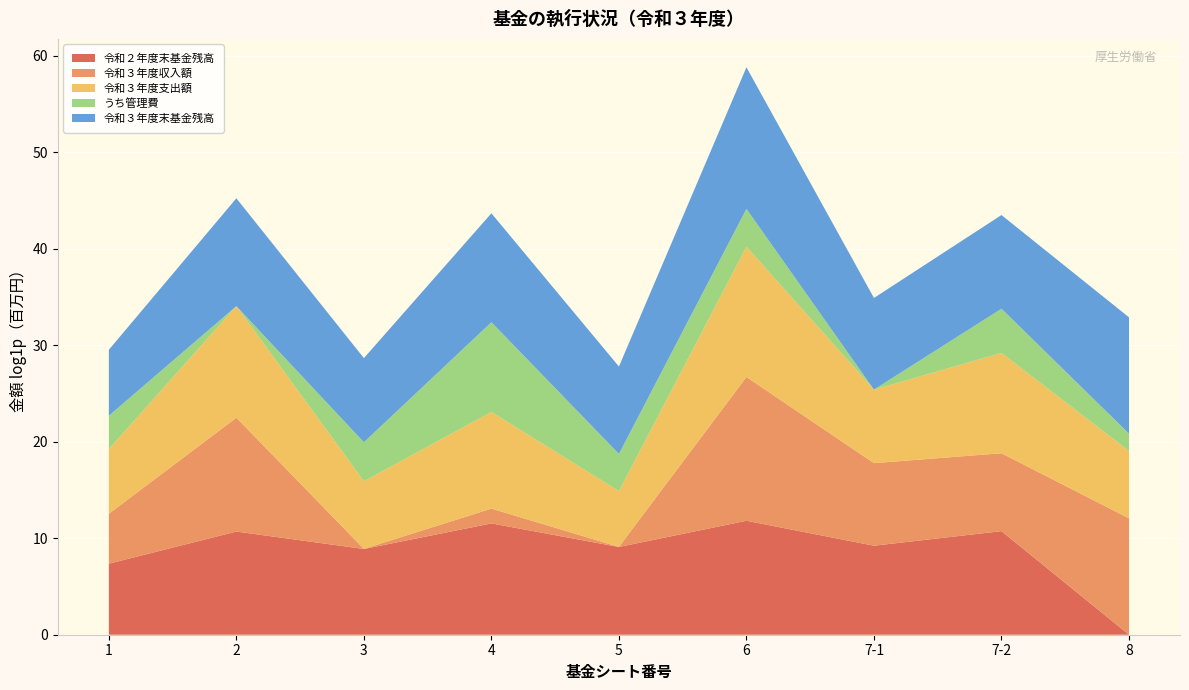

Reading right to left, what are all the values shown in this chart?

令和２年度末基金残高: 8=0.0	7-2=45899.3	7-1=10142.1	6=134494.8	5=8880.5	4=102350.0	3=7227.8	2=44008.8	1=1571.2
令和３年度収入額: 8=172662.5	7-2=3209.5	7-1=5200.2	6=2959519.4	5=0.0	4=3.6	3=0.0	2=132639.3	1=175.8
令和３年度支出額: 8=1076.7	7-2=32650.8	7-1=2038.4	6=735192.0	5=321.9	4=22442.3	3=1105.3	2=105416.4	1=818.5
うち管理費: 8=5.0	7-2=96.7	7-1=0.0	6=49.2	5=46.4	4=10897.6	3=55.8	2=0.0	1=30.5
令和３年度末基金残高: 8=171585.8	7-2=16458.0	7-1=13303.9	6=2358822.2	5=8558.7	4=79911.4	3=6122.5	2=71231.7	1=928.4